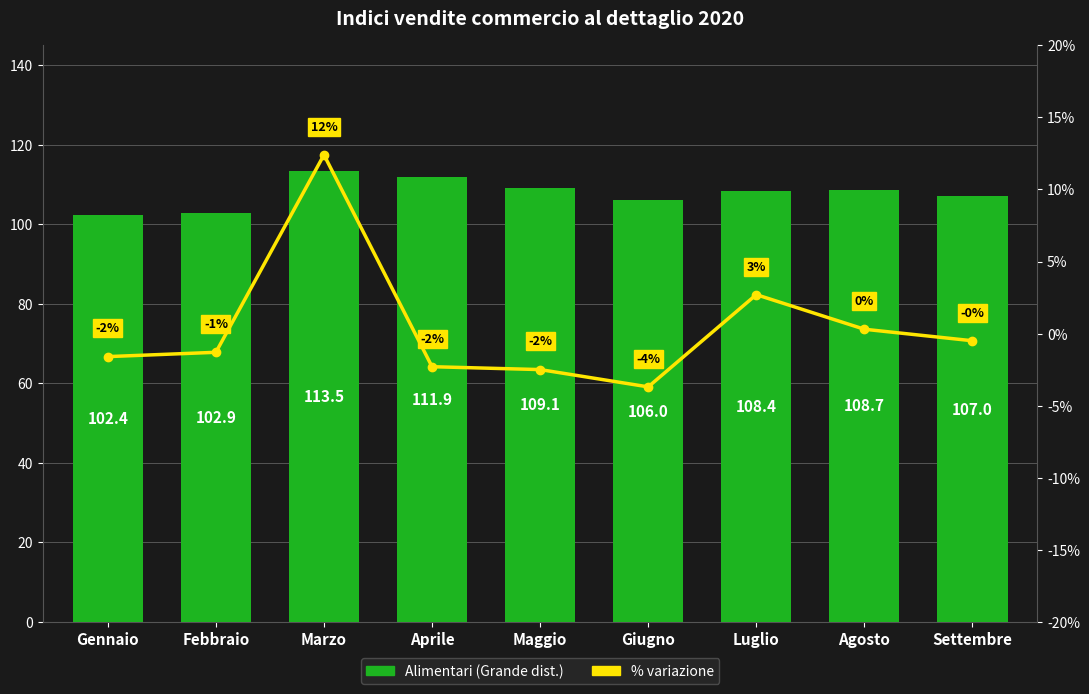

Reading right to left, transcribe all the data shown in this chart.

Alimentari (Grande dist.): 107.0	108.7	108.4	106.0	109.1	111.9	113.5	102.9	102.4
% variazione: -0.5	0.3	2.7	-3.7	-2.5	-2.3	12.4	-1.3	-1.6